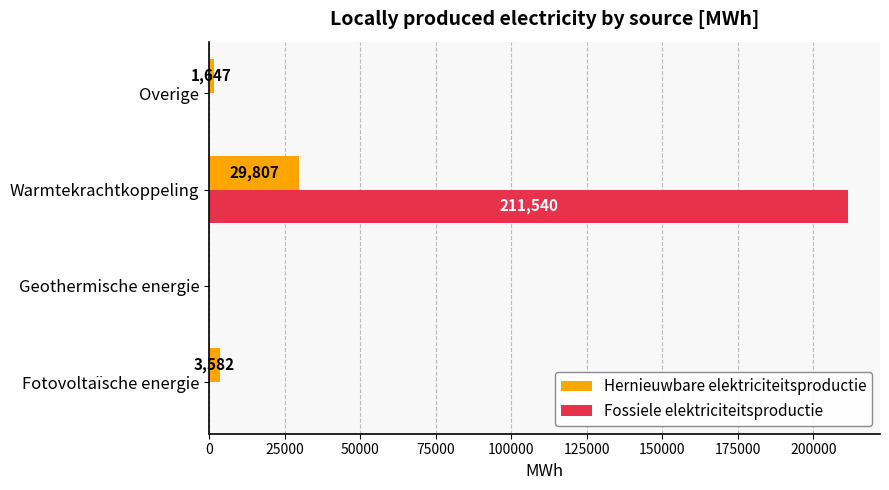

The Fossiele elektriciteitsproductie series shows -85762.8 at Geothermische energie. True or false?

False